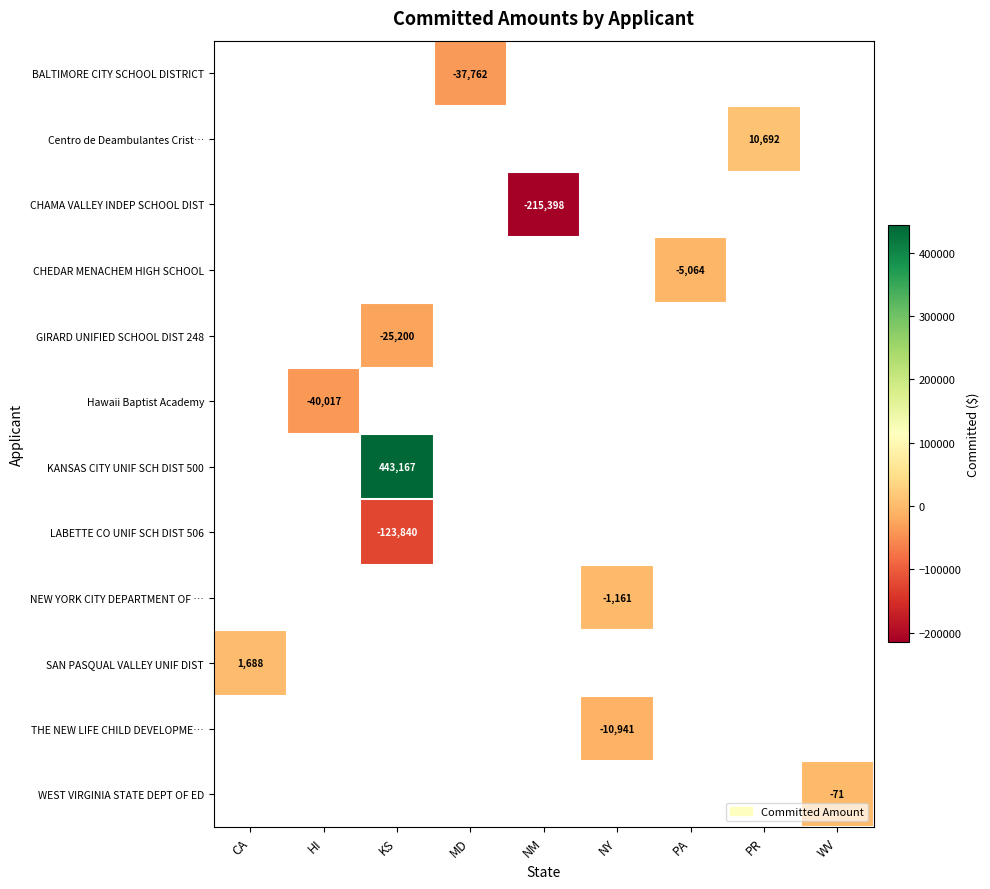

What is the greatest value displayed?

443167.2